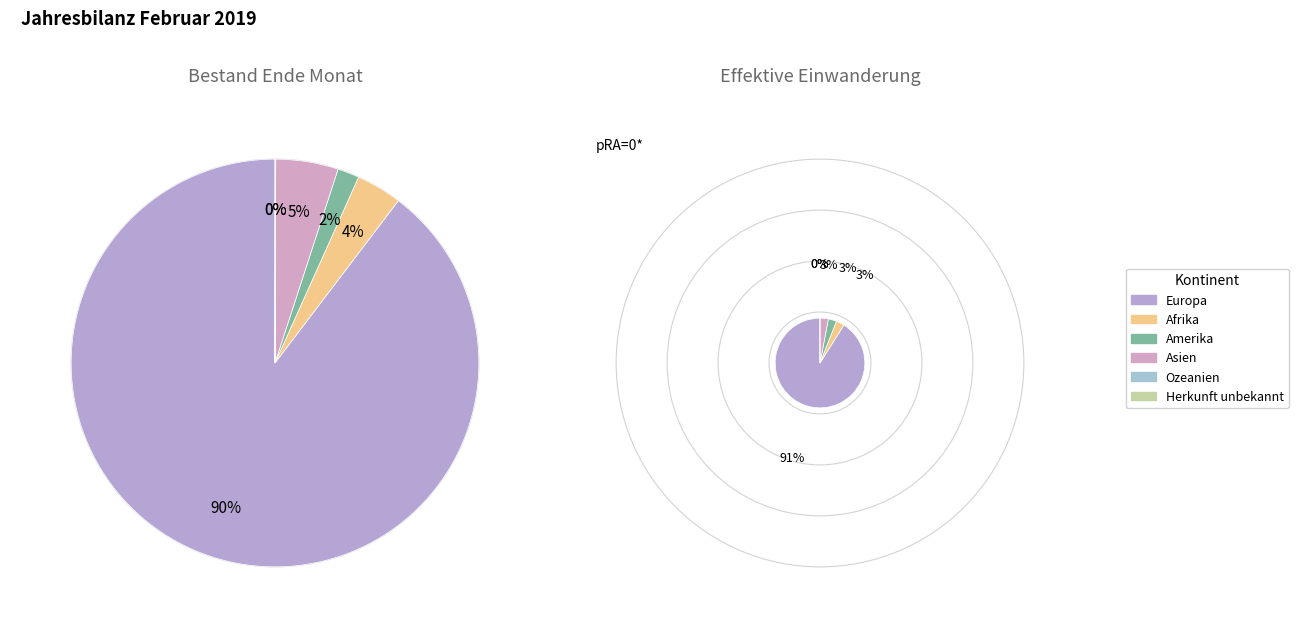

Which has a higher value, Amerika or Ozeanien?

Amerika